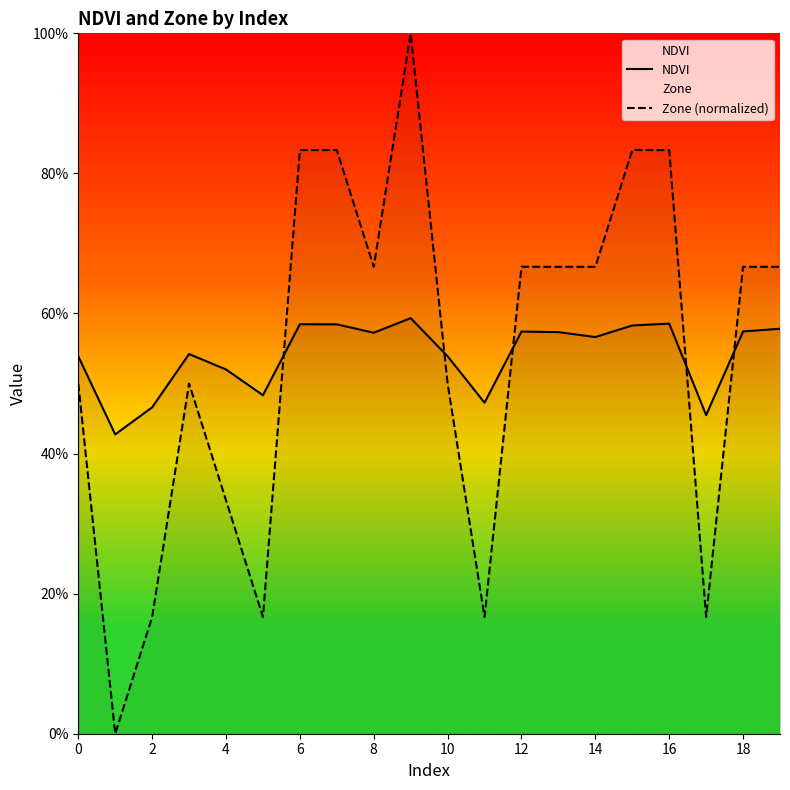

How many NDVI values are between 0 and 1?

20